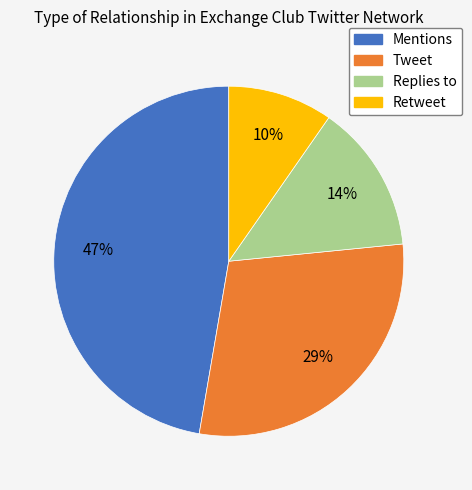

Which category has the smallest portion of the pie?

Retweet